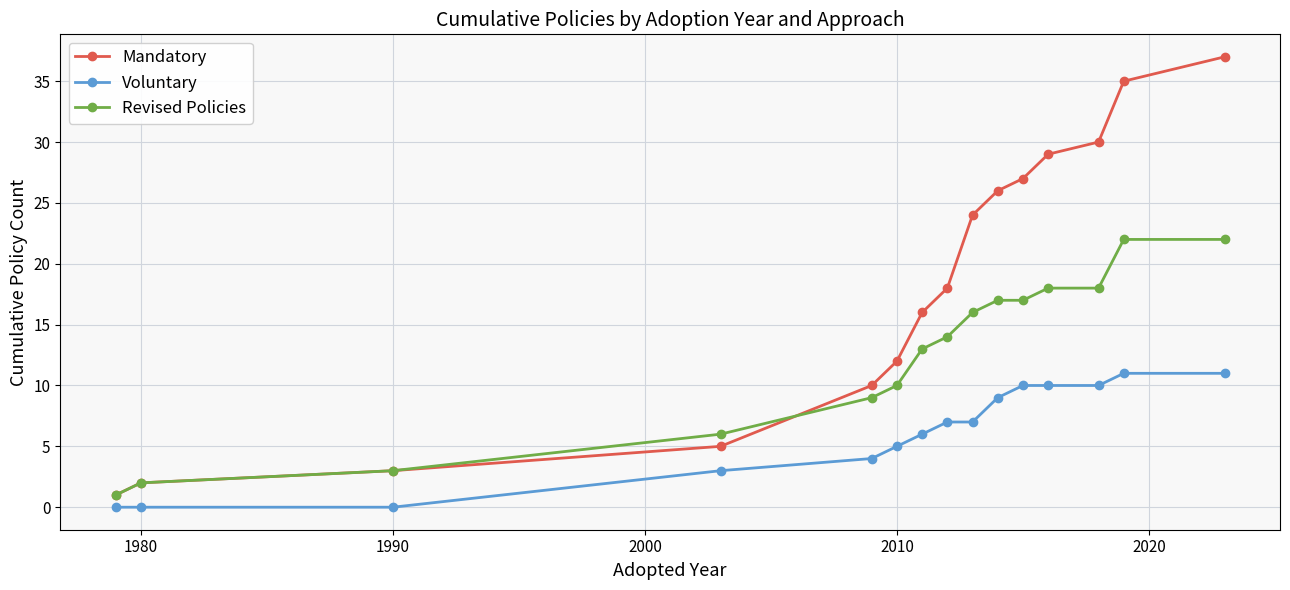

Rank the series by their maximum value, from lowest to highest.

Voluntary, Revised Policies, Mandatory